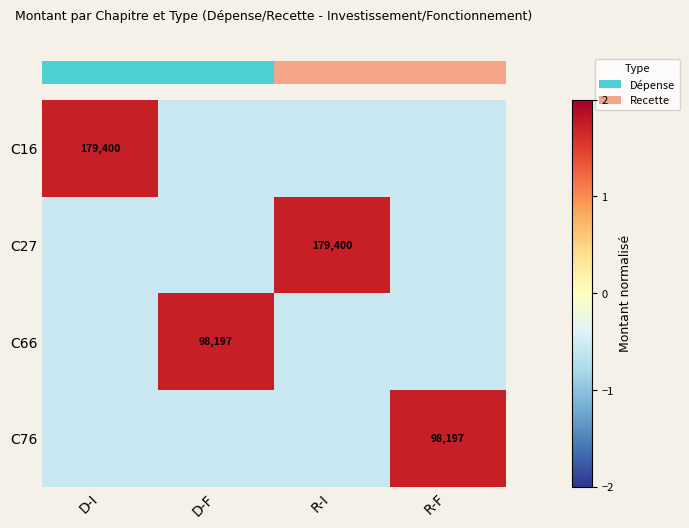

List the labels in order of row_0 value, largest first.

D-I, D-F, R-I, R-F